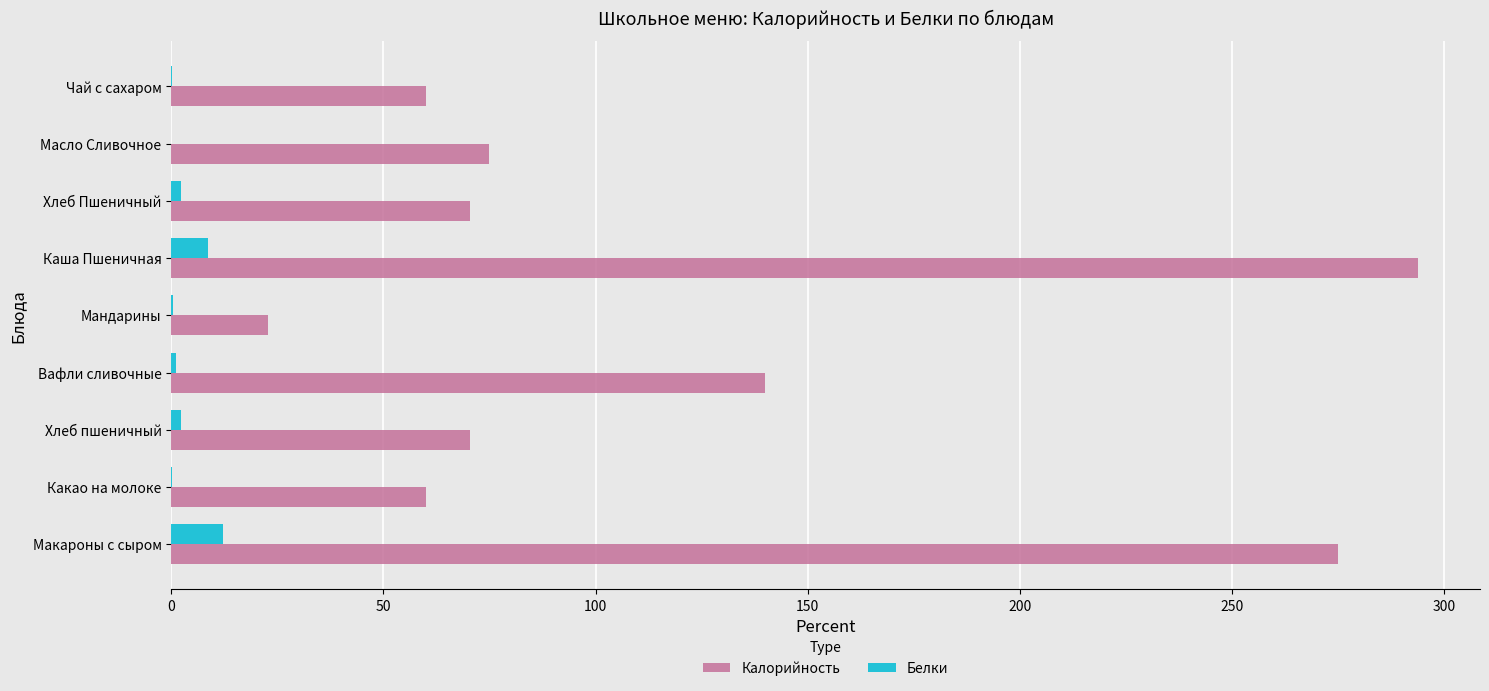

What is the maximum value shown in the chart?

293.8